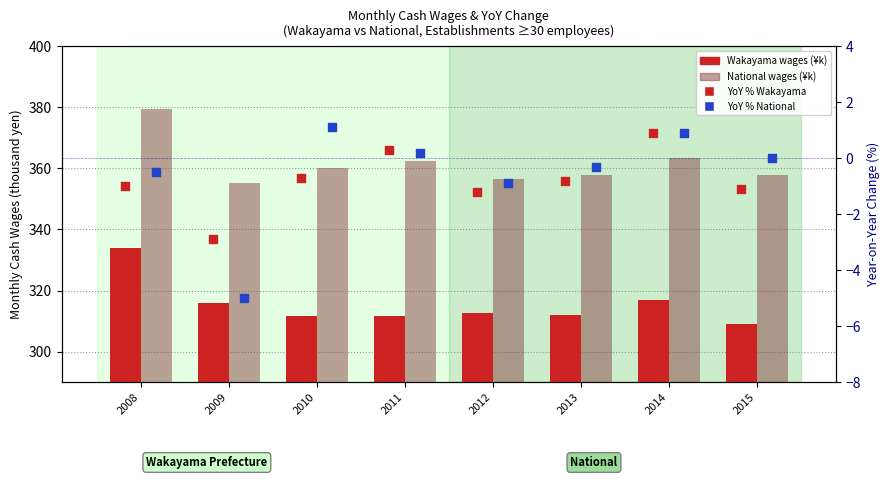

At how many categories does at least one series exceed 124?

8